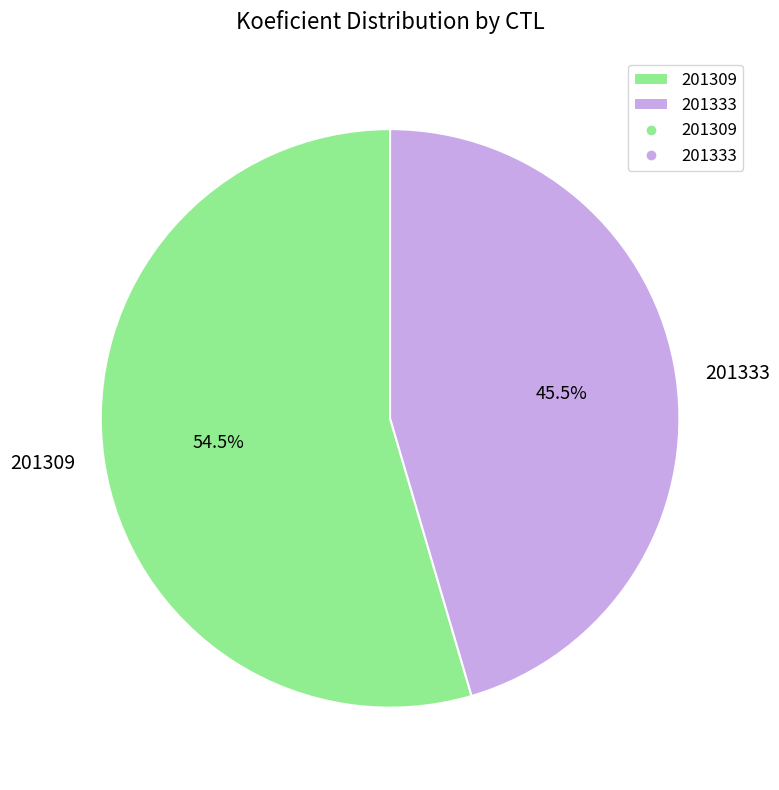

How many slices are in this pie chart?

2